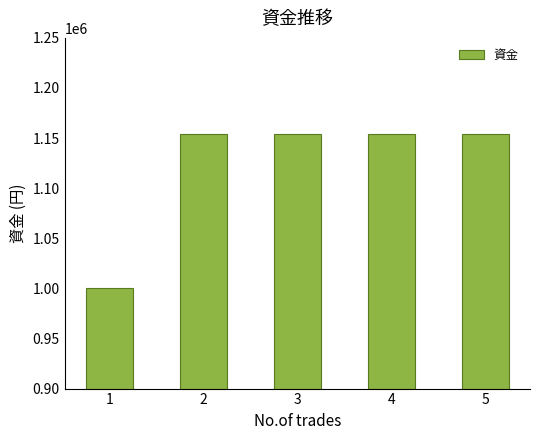

How many categories are shown in the chart?

5